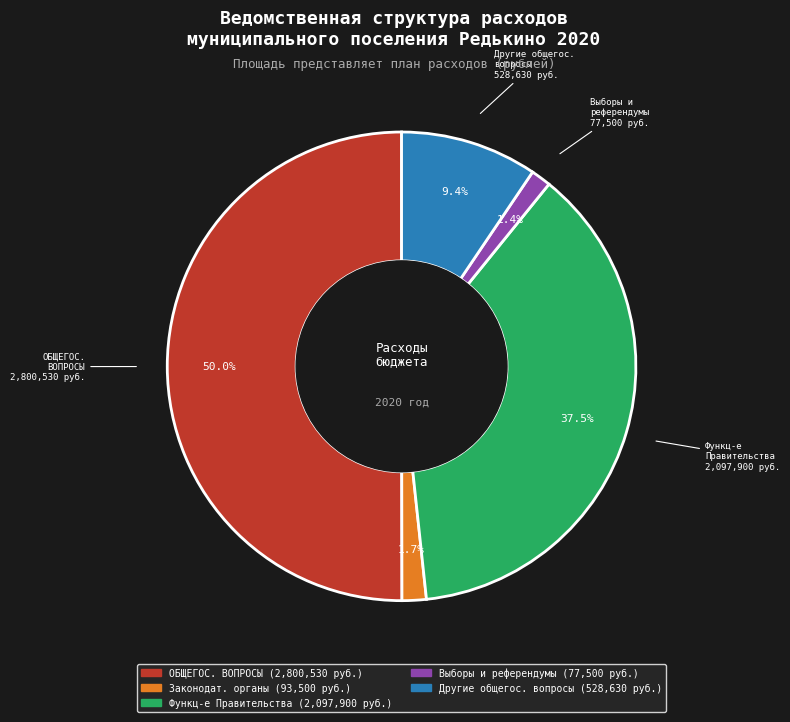

How many slices are in this pie chart?

5